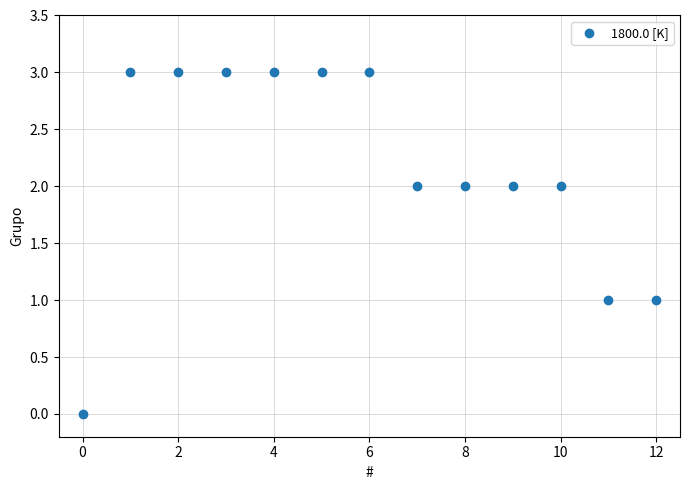

What is the range of Y values (max minus min)?

3